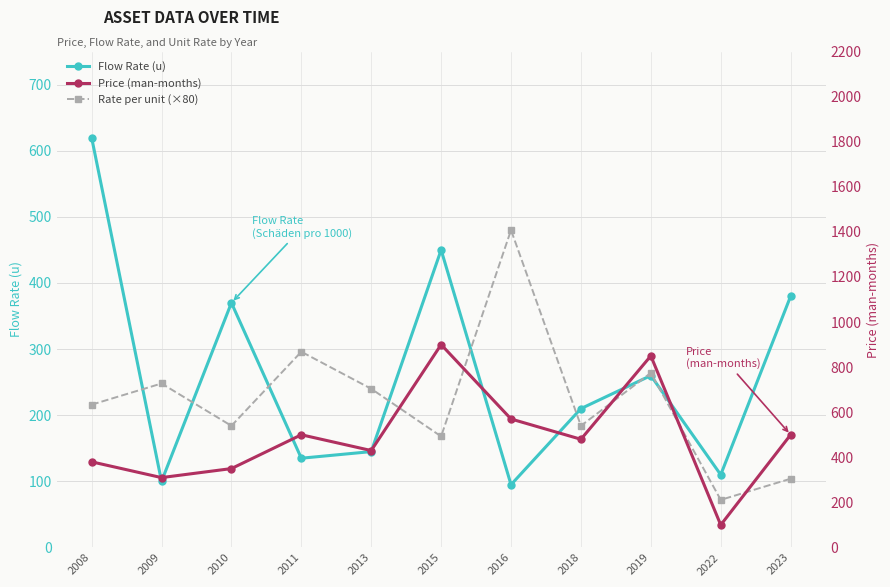

Where is the first local minimum for Price (man-months)?

2009